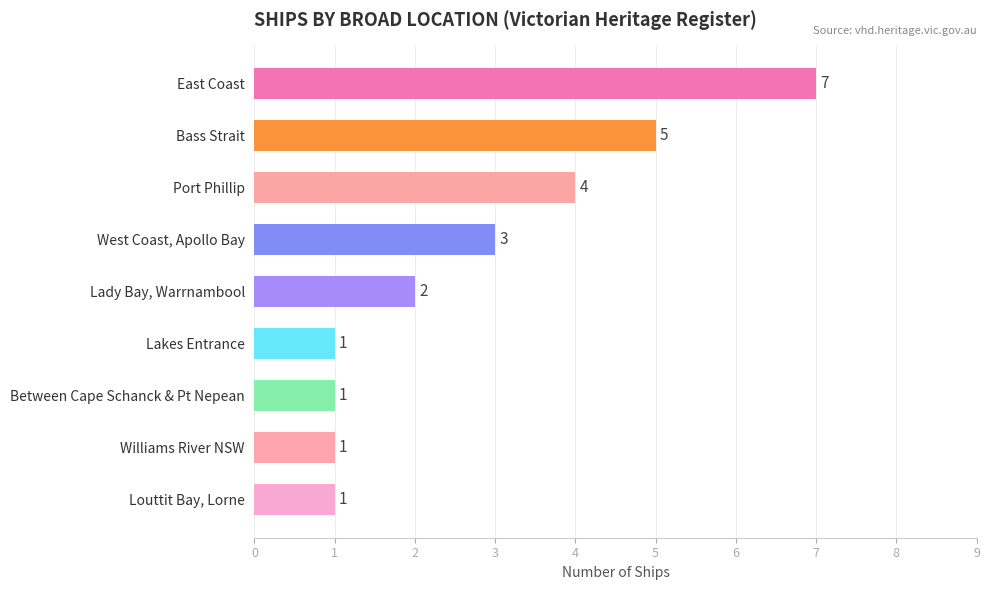

Which has a higher value, Port Phillip or Williams River NSW?

Port Phillip